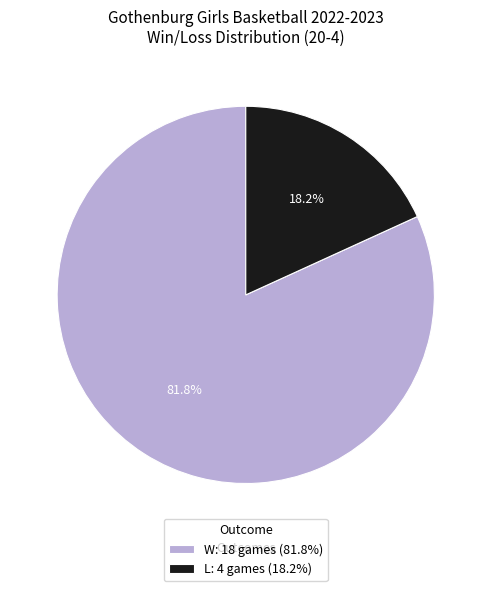

True or false: L accounts for 18% of the total.

True